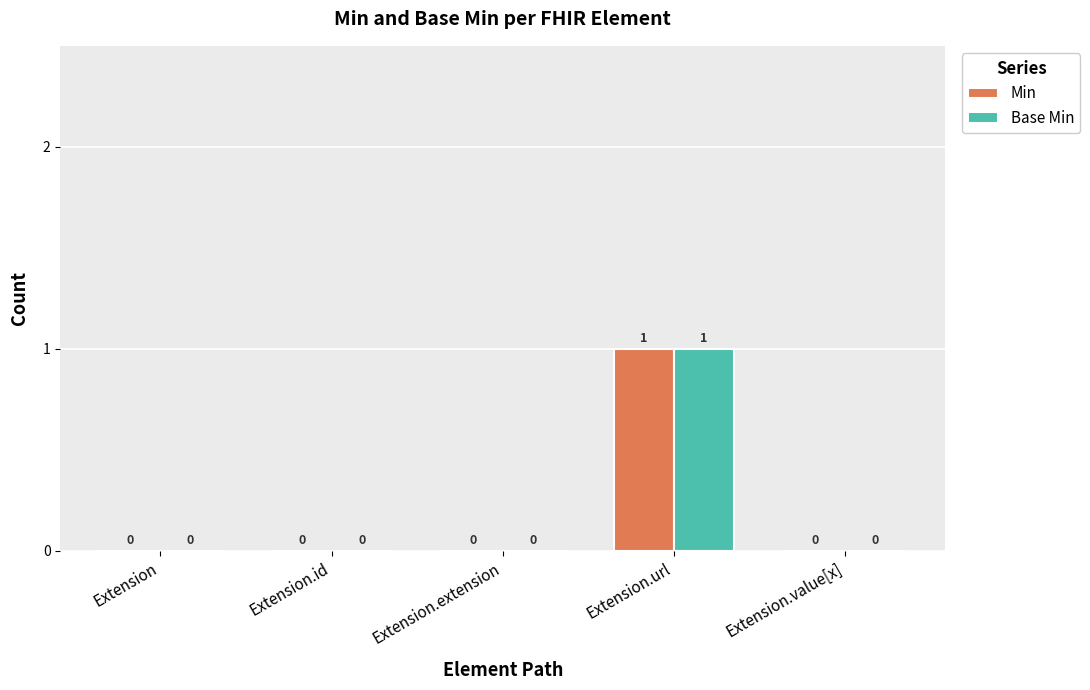

Which category has the highest value across all series?

Extension.url